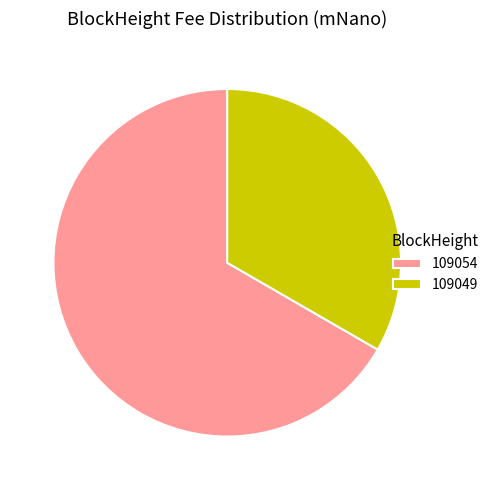

What is the smallest slice in the pie chart?

109049